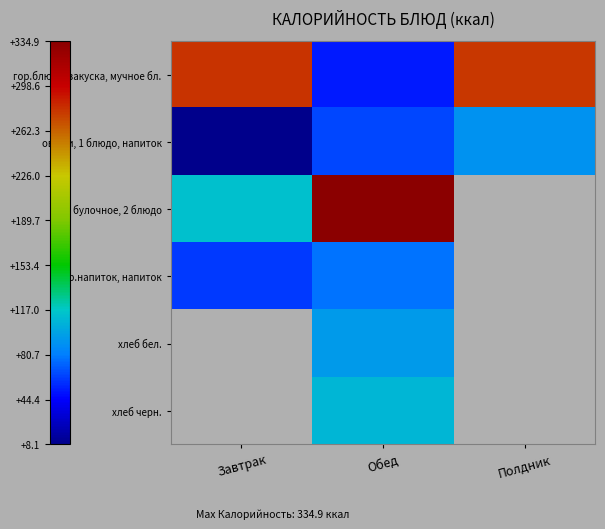

How many series are shown in this chart?

6